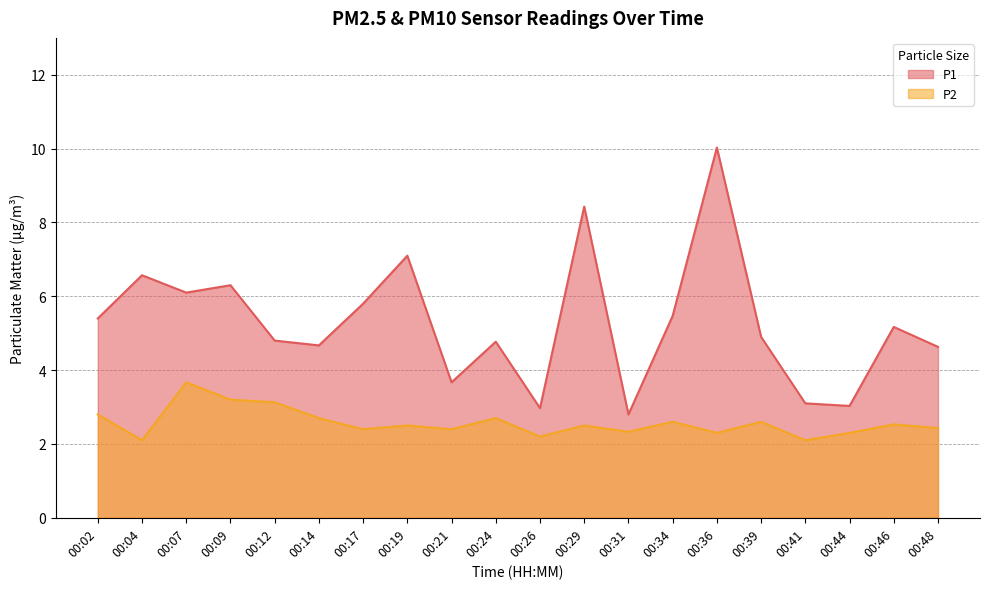

True or false: P1 and P2 cross at least once.

False